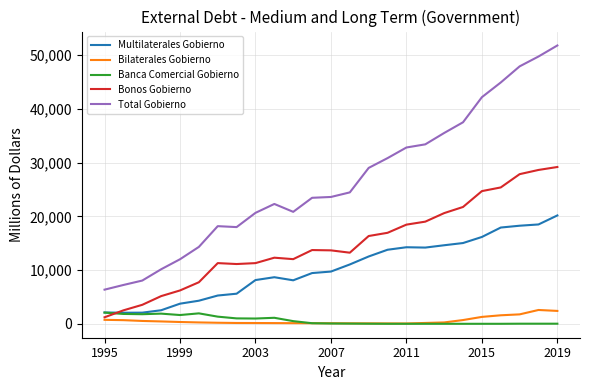

What are all the series names shown in the legend?

Multilaterales Gobierno, Bilaterales Gobierno, Banca Comercial Gobierno, Bonos Gobierno, Total Gobierno